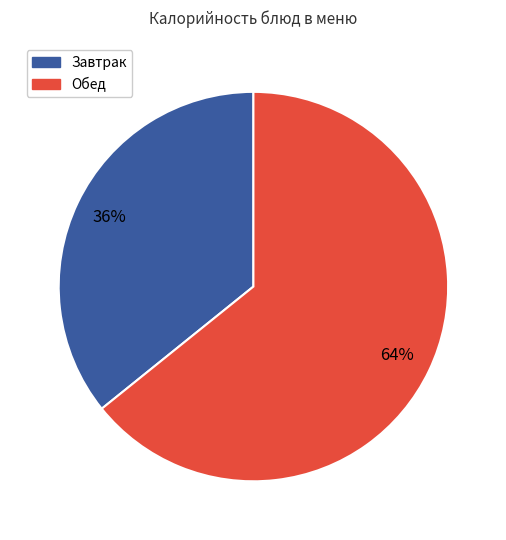

Is there any slice that represents more than half of the pie?

Yes